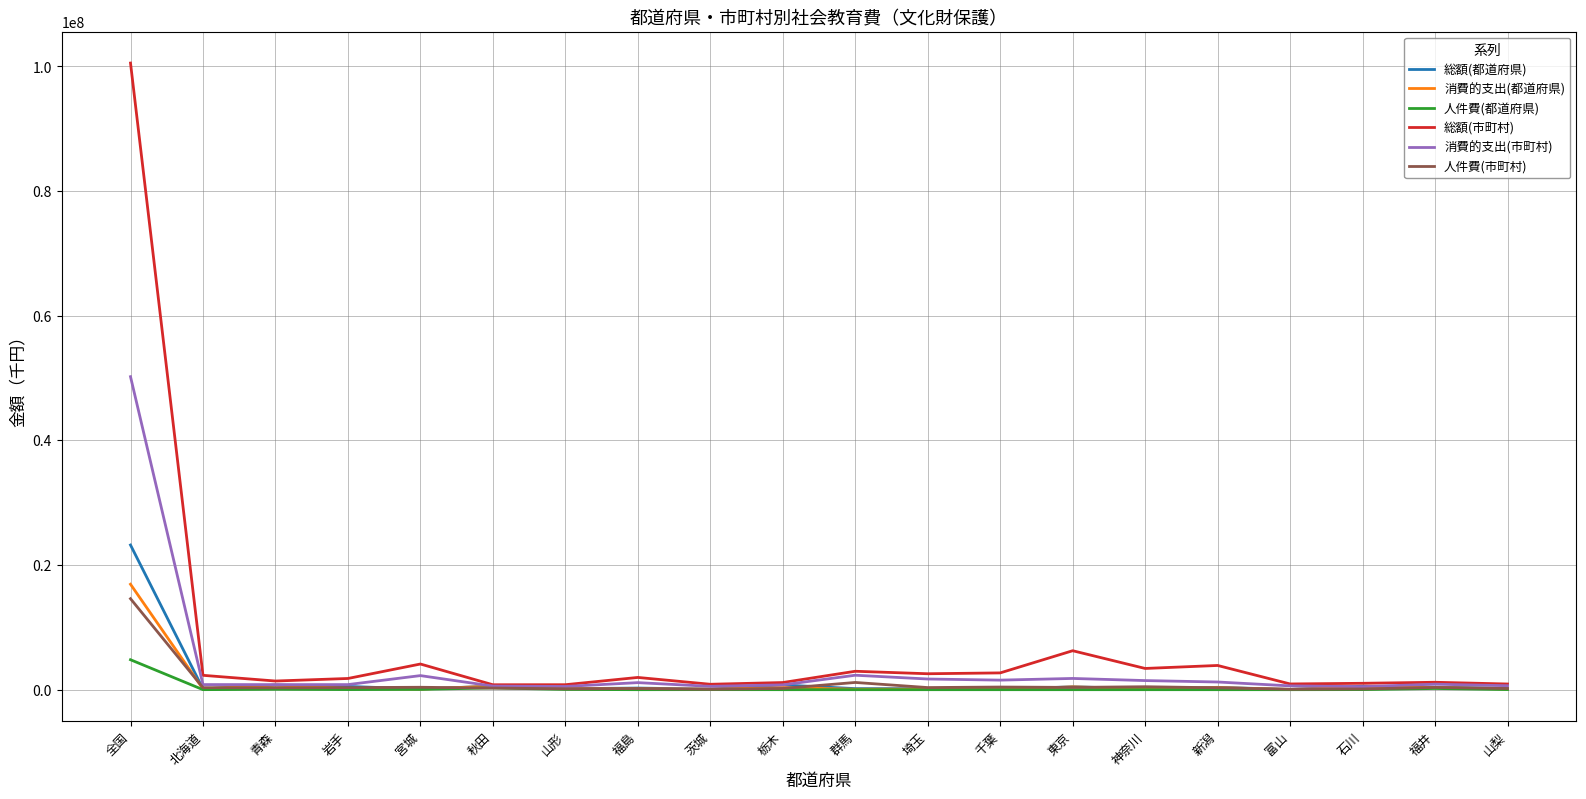

What is the total value across all series at 茨城?

1653616